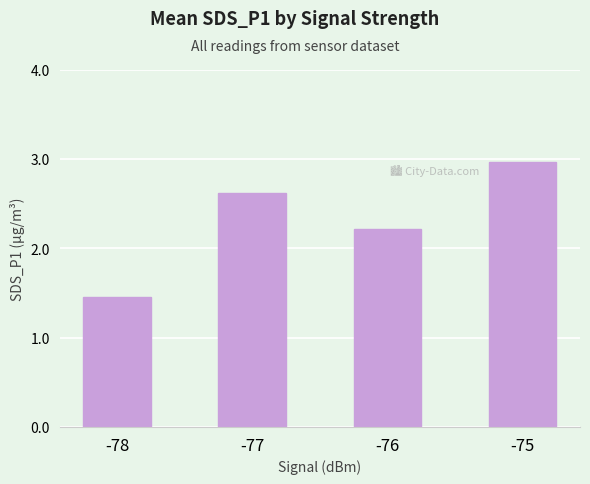

What is the average value?

2.3